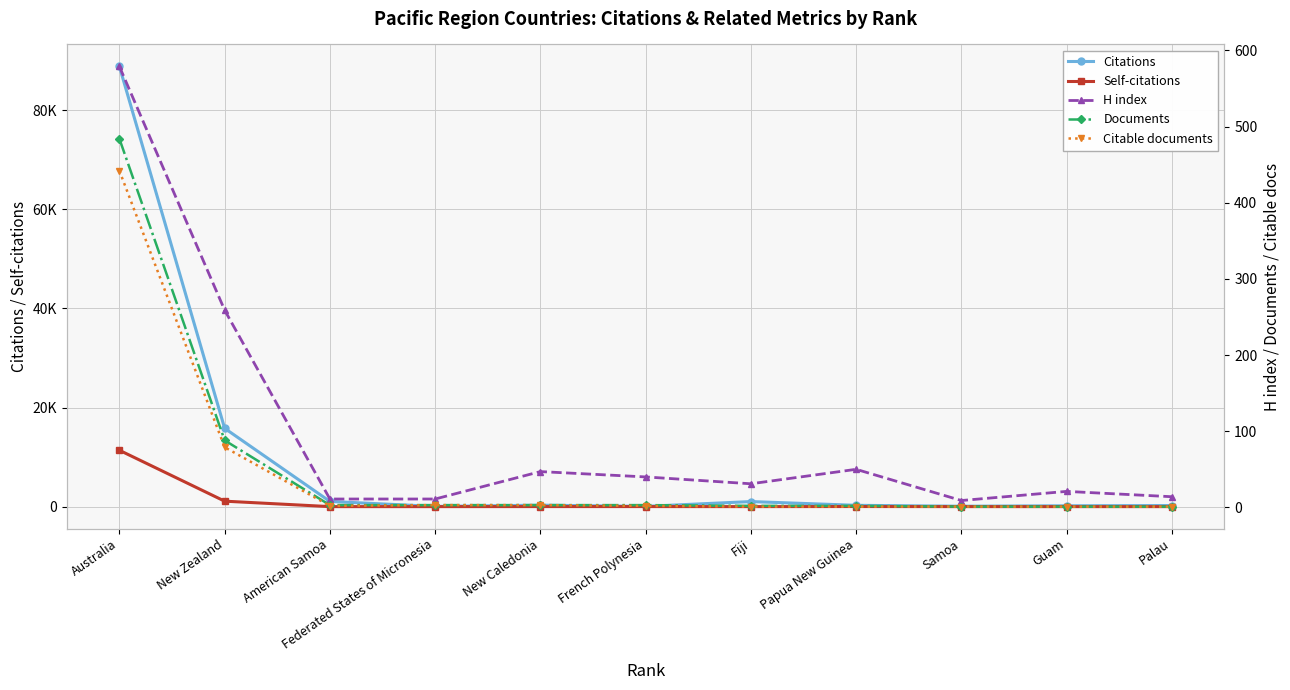

Where do Self-citations and Documents first cross each other?

New Zealand and American Samoa